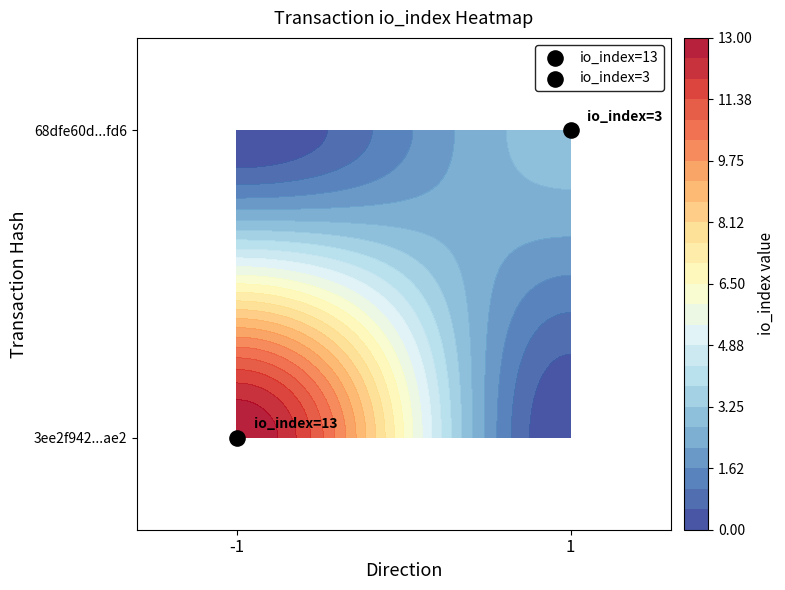

What is the difference between the highest and lowest values at io_index?

10